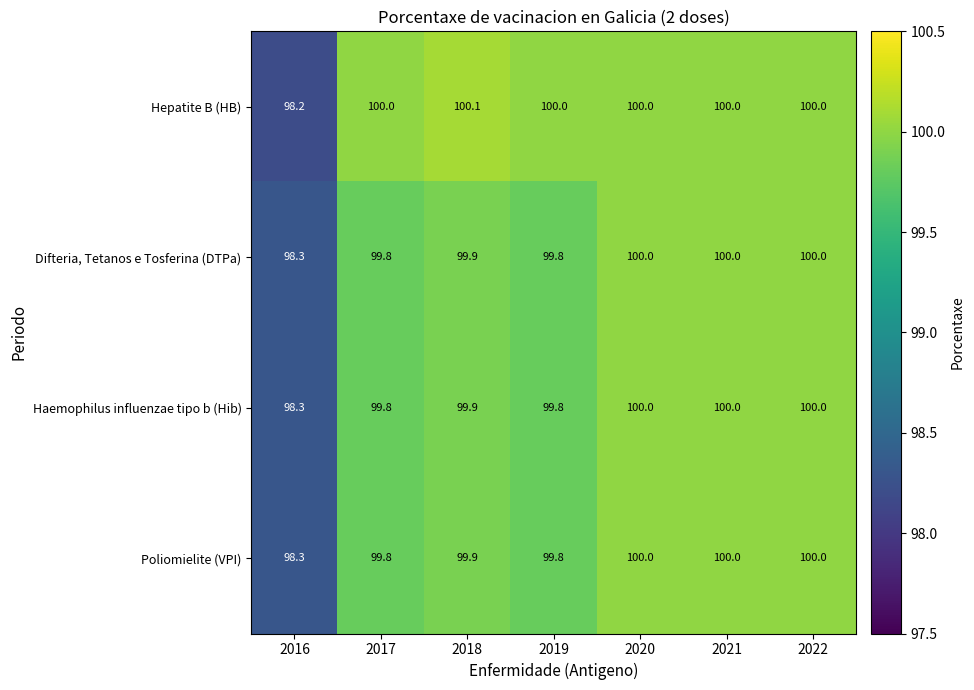

How many data points does each series have?

7